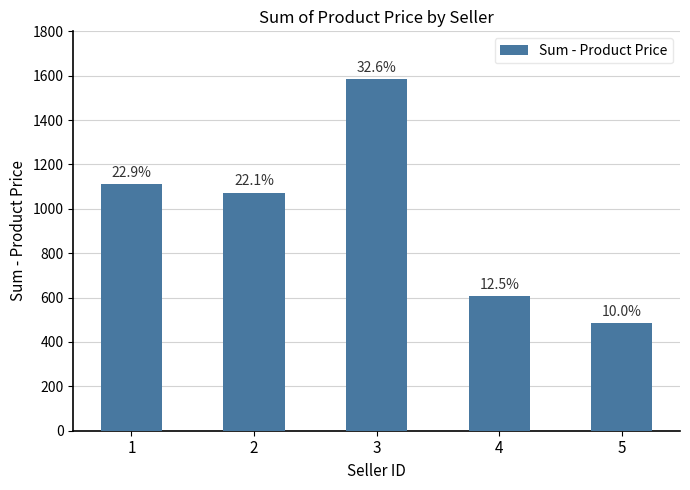

Are the bars horizontal?

No